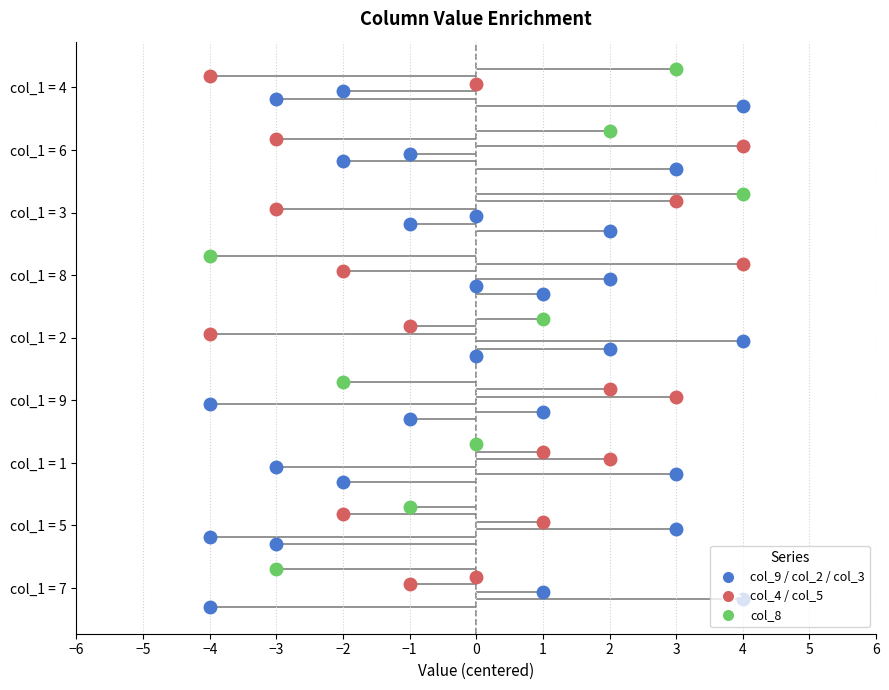

Which label corresponds to the smallest value in the chart?

7